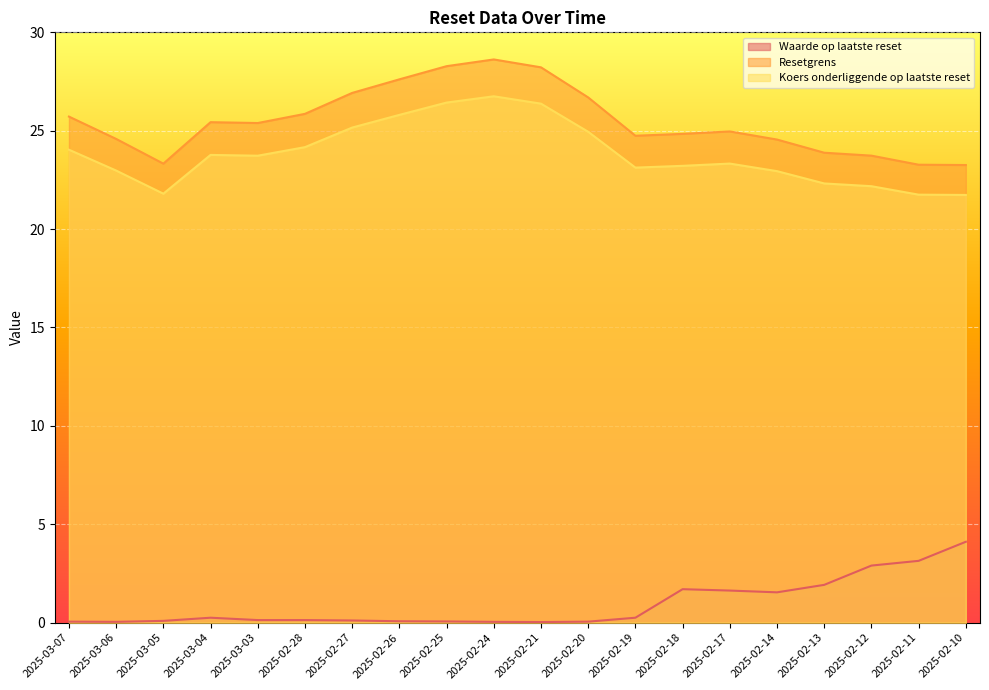

What is the average value of the Waarde op laatste reset series?

0.9